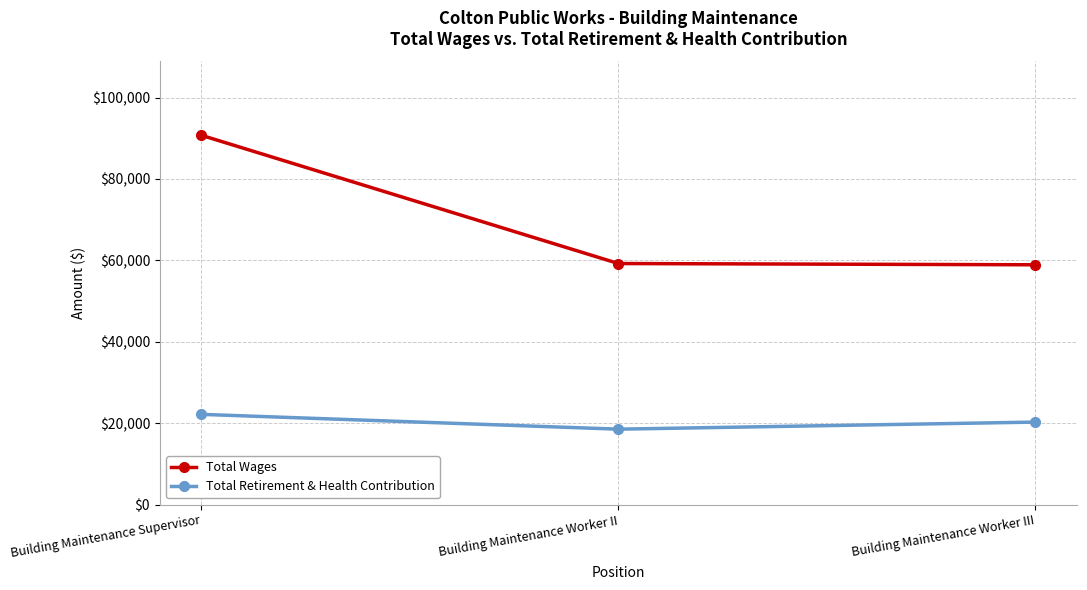

List the series in order of their peak value, lowest first.

Total Retirement & Health Contribution, Total Wages